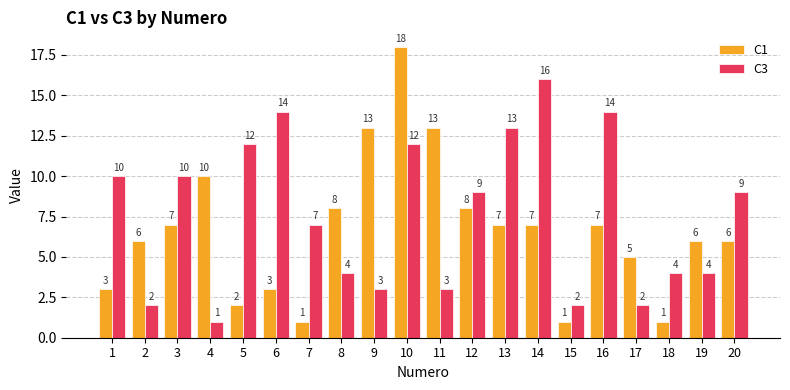

Are the bars horizontal?

No